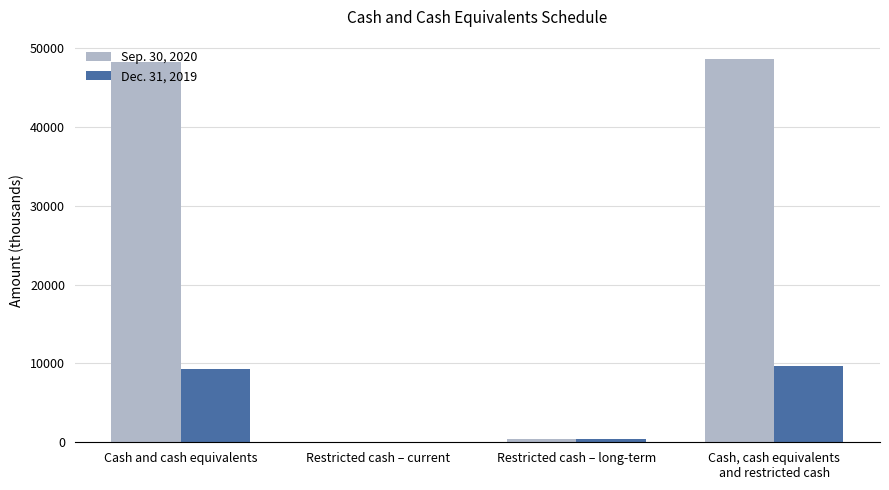

Is the value of Sep. 30, 2020 at Cash and cash equivalents greater than the value of Dec. 31, 2019 at Restricted cash – long-term?

Yes